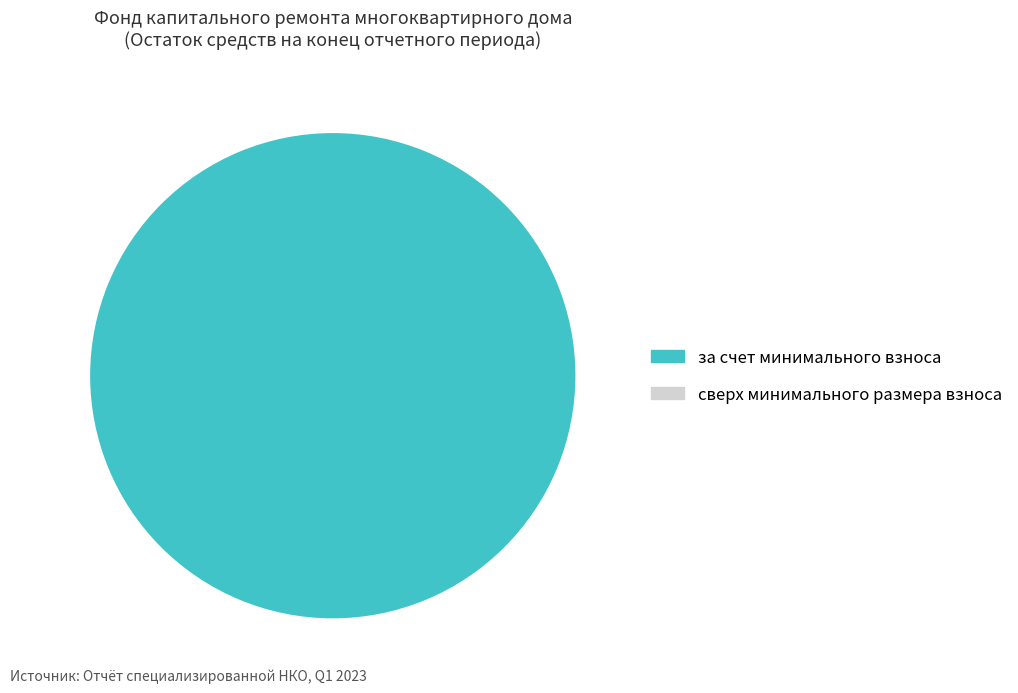

Is there a majority slice in this chart?

Yes